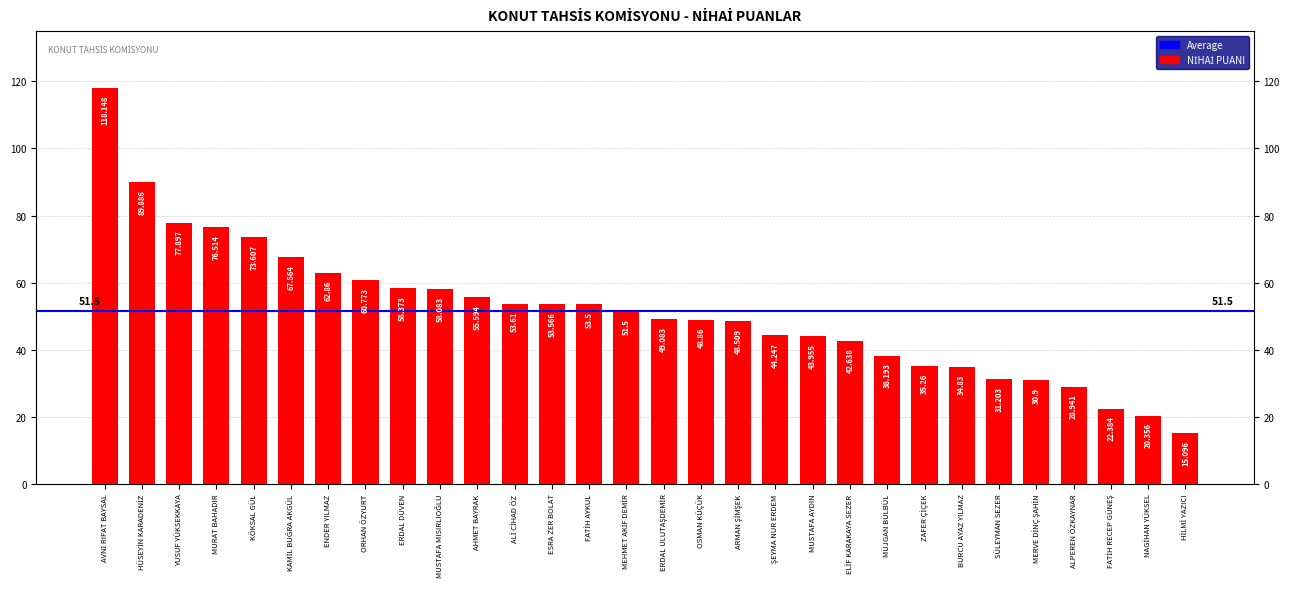

Reading right to left, what are all the values shown in this chart?

HİLMİ YAZICI=15.1	NAGİHAN YÜKSEL=20.4	FATİH RECEP GÜNEŞ=22.4	ALPEREN ÖZKAYNAR=28.9	MERVE DİNÇ ŞAHİN=30.9	SÜLEYMAN SEZER=31.2	BURCU AYAZ YILMAZ=34.8	ZAFER ÇİÇEK=35.3	MÜJGAN BÜLBÜL=38.2	ELİF KARAKAYA SEZER=42.6	MUSTAFA AYDIN=44.0	ŞEYMA NUR ERDEM=44.2	ARMAN ŞİMŞEK=48.5	OSMAN KÜÇÜK=48.9	ERDAL ULUTAŞDEMİR=49.1	MEHMET AKİF DEMİR=51.5	FATİH AYKUL=53.5	ESRA ZER BOLAT=53.6	ALİ CİHAD ÖZ=53.6	AHMET BAYRAK=55.6	MUSTAFA MISIRLIOĞLU=58.1	ERDAL DÜVEN=58.4	ORHAN ÖZYURT=60.8	ENDER YILMAZ=62.9	KAMİL BUĞRA AKGÜL=67.6	KÖKSAL GÜL=73.6	MURAT BAHADIR=76.5	YUSUF YÜKSEKKAYA=77.9	HÜSEYİN KARADENİZ=89.9	AVNİ RIFAT BAYSAL=118.1